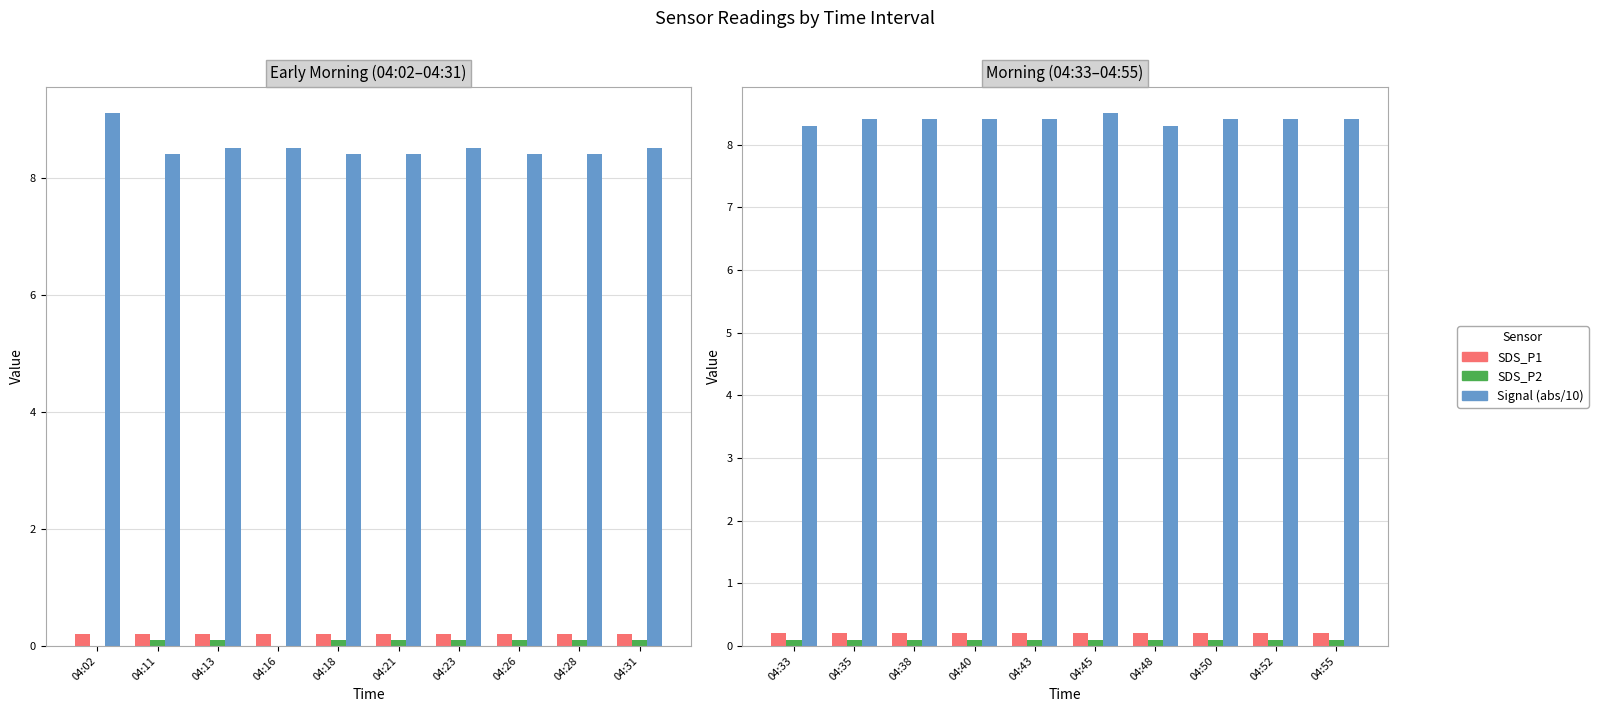

How many groups of bars are there?

10